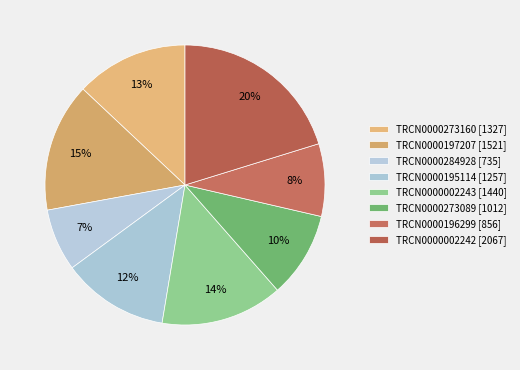

Count the number of slices in the pie.

8